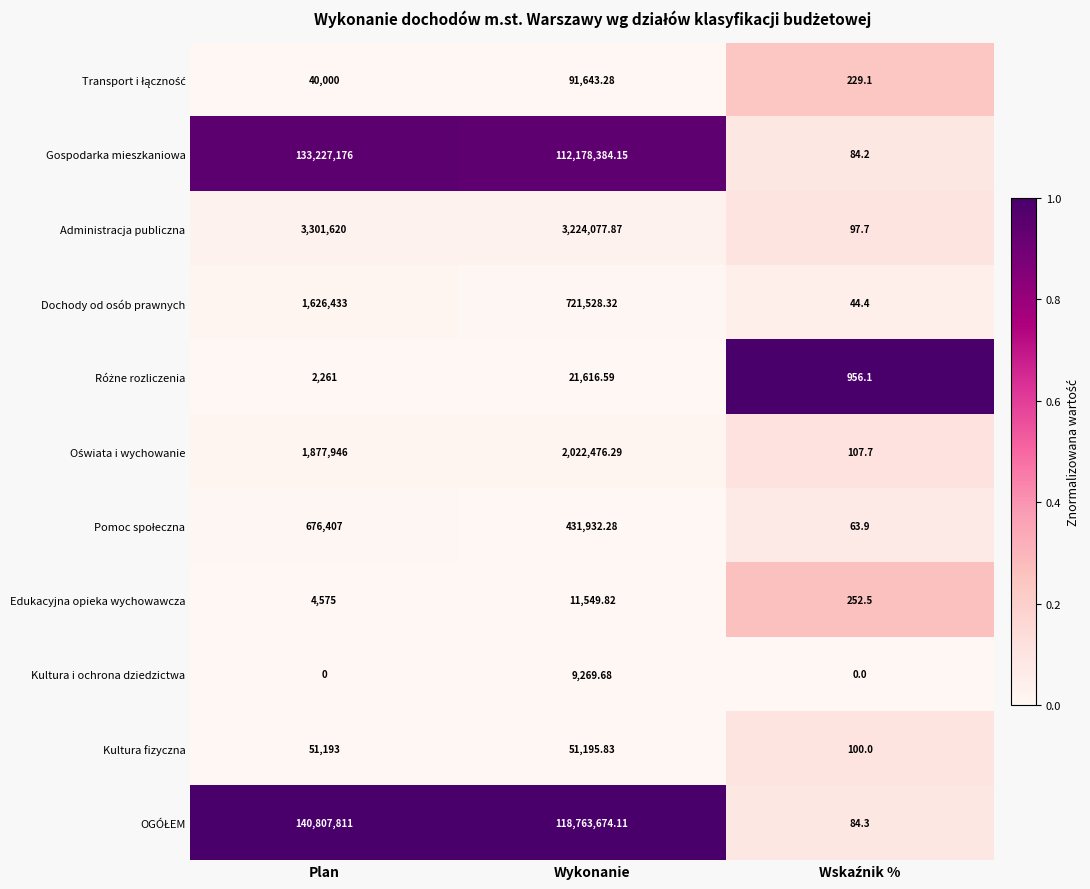

At which category does the chart reach its peak across all series?

Plan